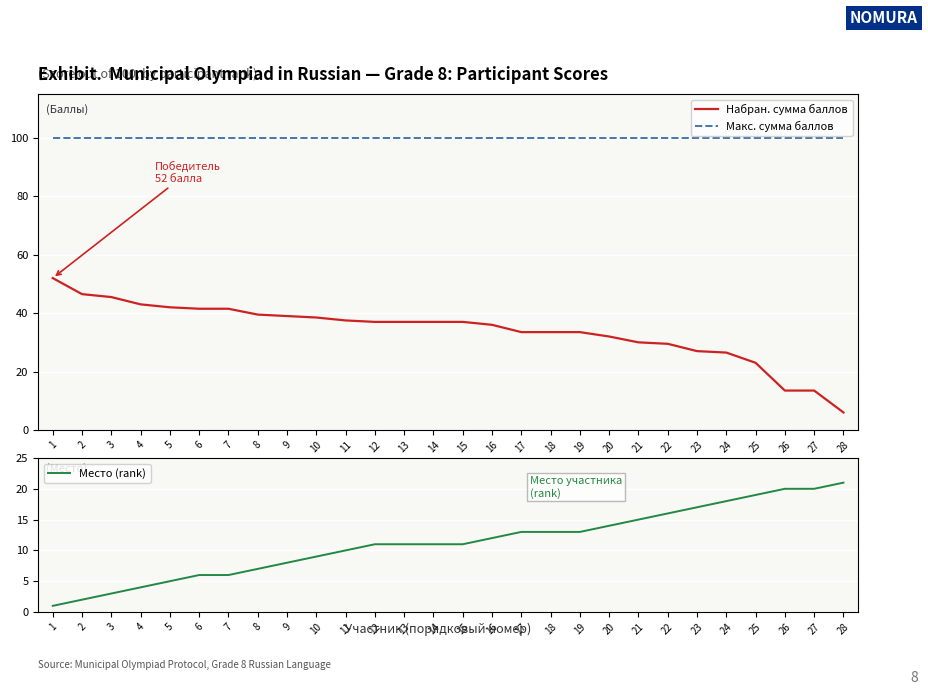

Which series changed the most between 20 and 25?

Набран. сумма баллов